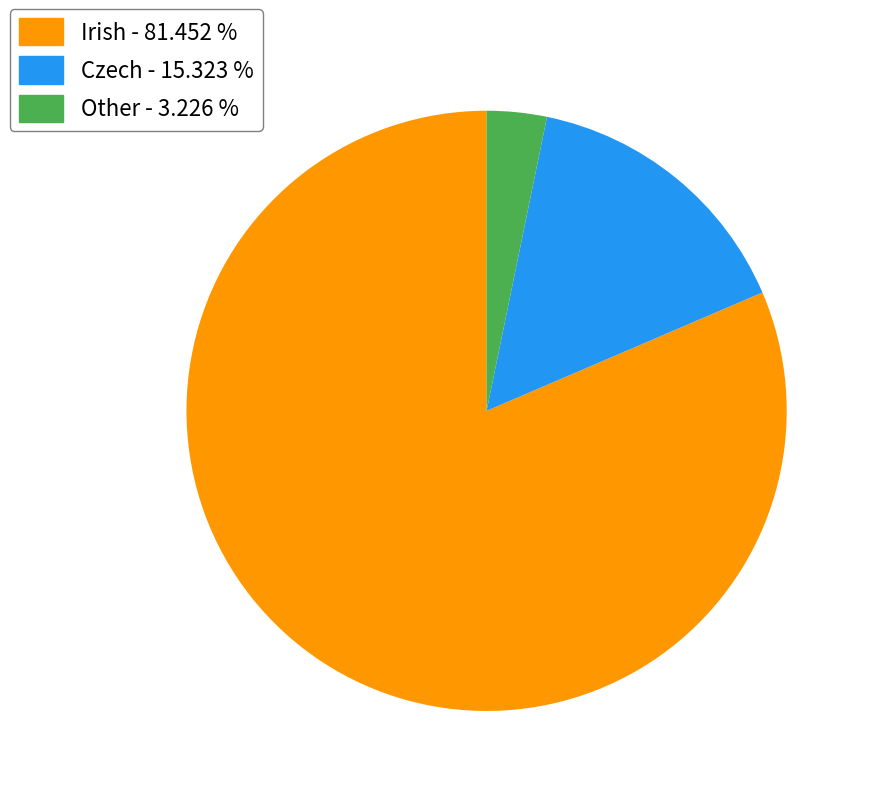

Rank the categories by value from lowest to highest.

Other, Czech, Irish